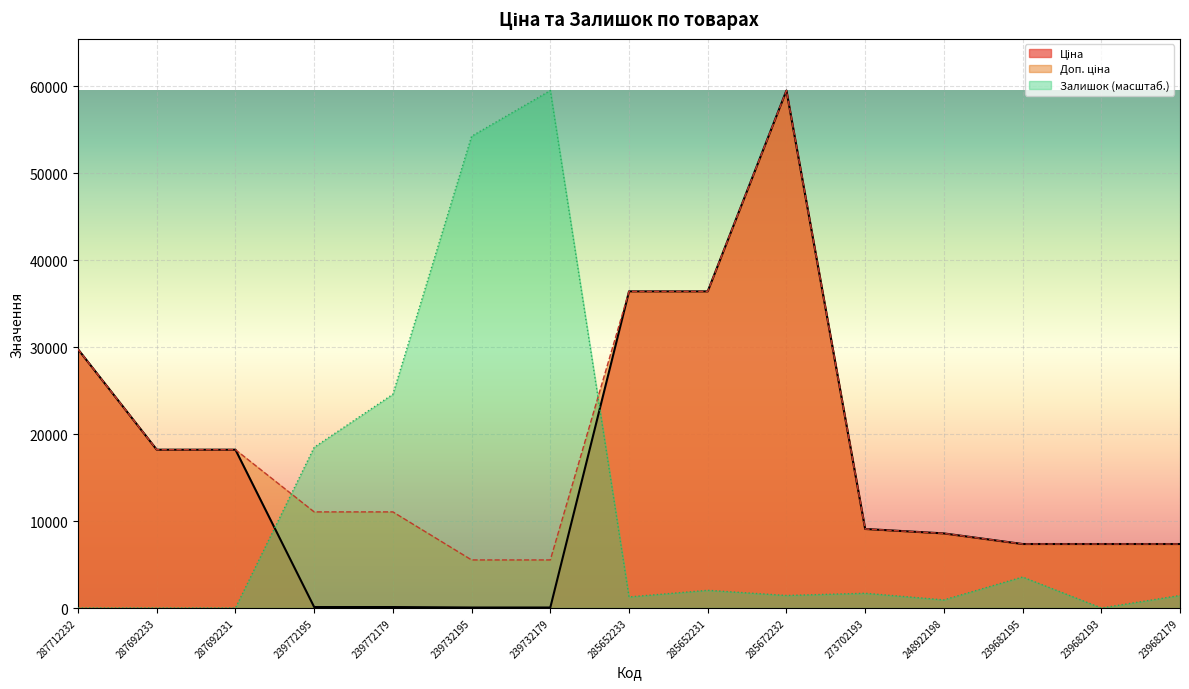

What is the label of the 4th point from the left?

239772195